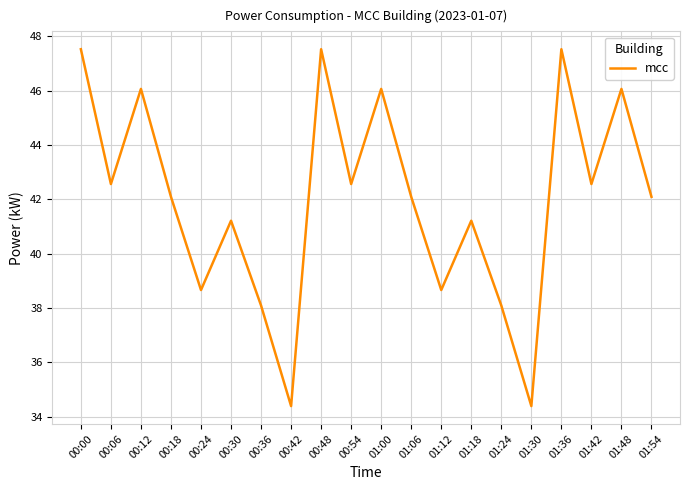

What position from the right is 00:54?

11